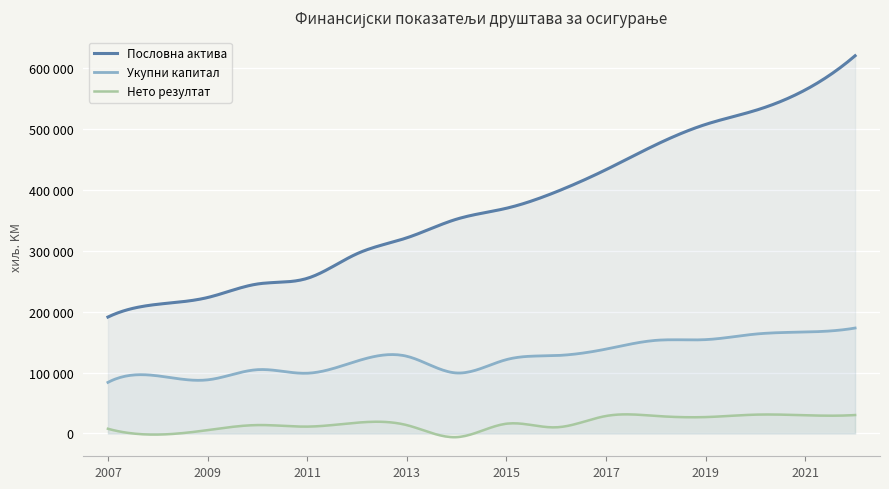

What are all the series names shown in the legend?

Пословна актива, Укупни капитал, Нето резултат